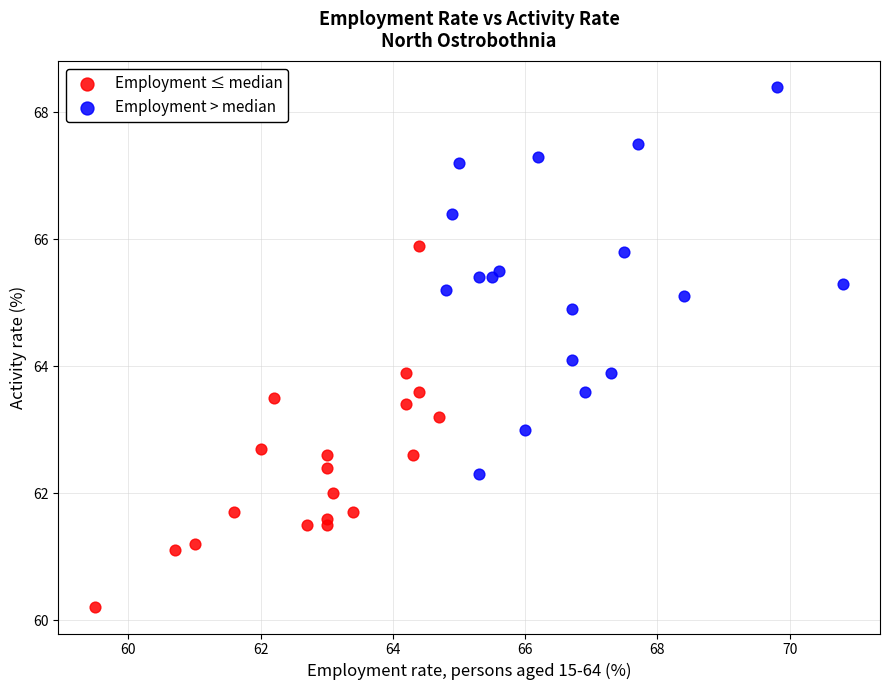

Which series contains the lowest Y value?

Employment ≤ median